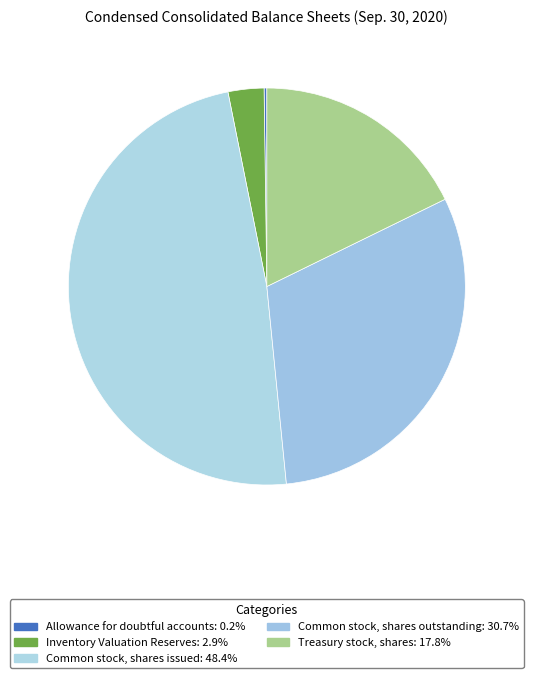

The Treasury stock, shares slice represents 4% of the pie. True or false?

False